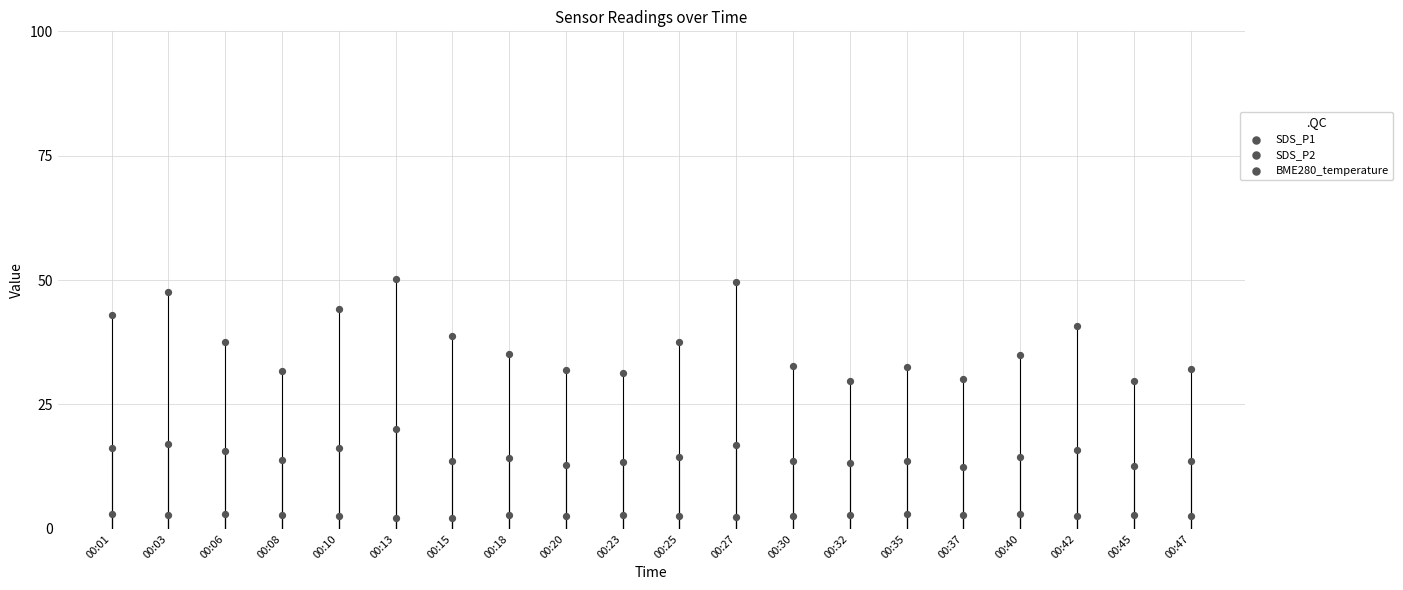

How many points are shown in the scatter plot?

60